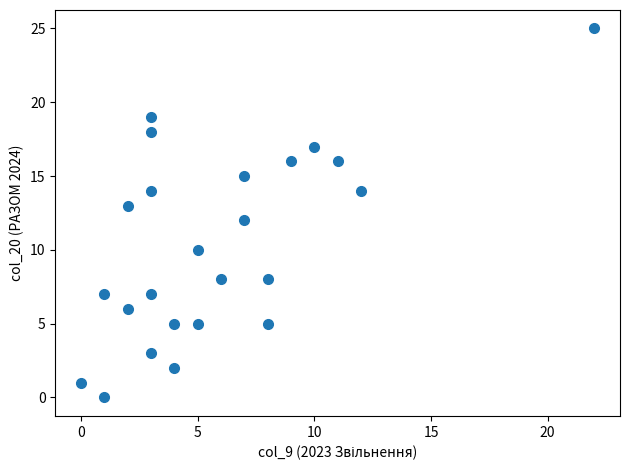

What is the range of Y values (max minus min)?

25